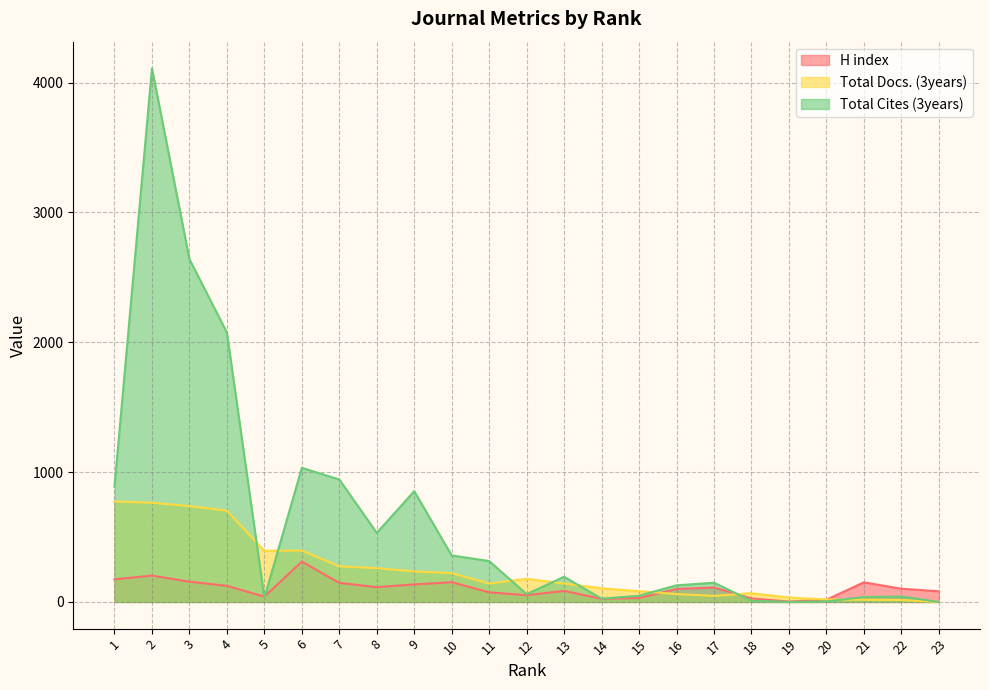

Rank the categories by Total Docs. (3years) value from lowest to highest.

23, 22, 21, 20, 19, 17, 16, 18, 15, 14, 11, 13, 12, 10, 9, 8, 7, 5, 6, 4, 3, 2, 1